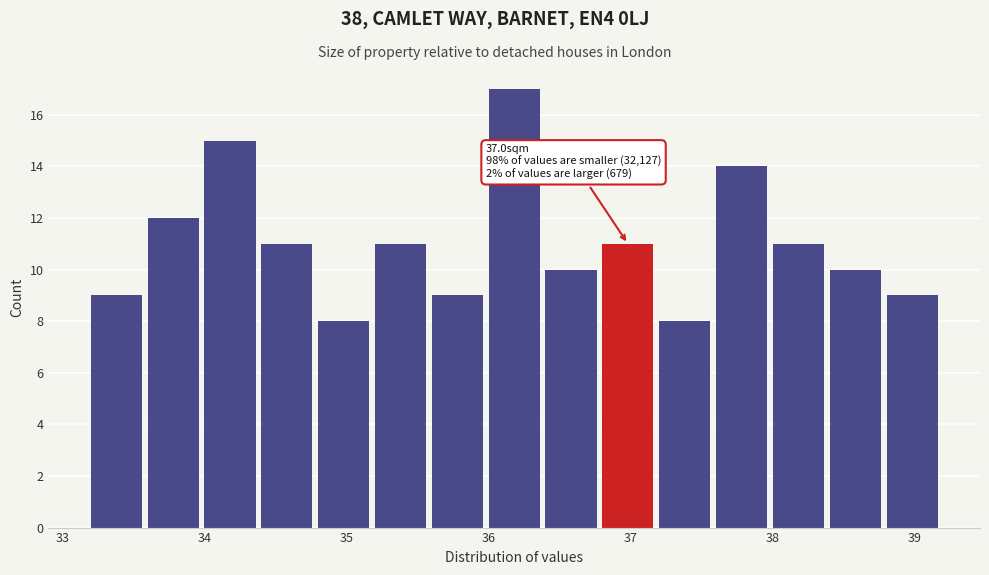

Which range on the x-axis has the tallest bar?

36.0 to 36.4